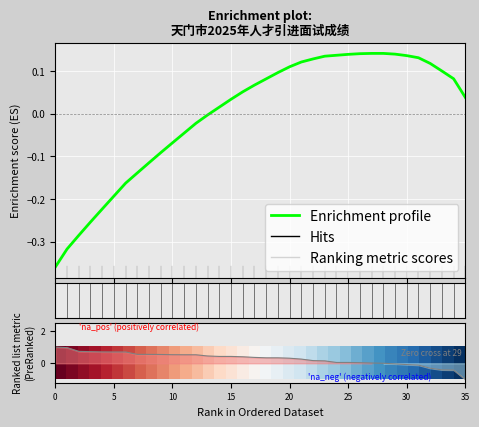

Is the value of Enrichment profile at 19 greater than the value of Ranking metric scores at 10?

No